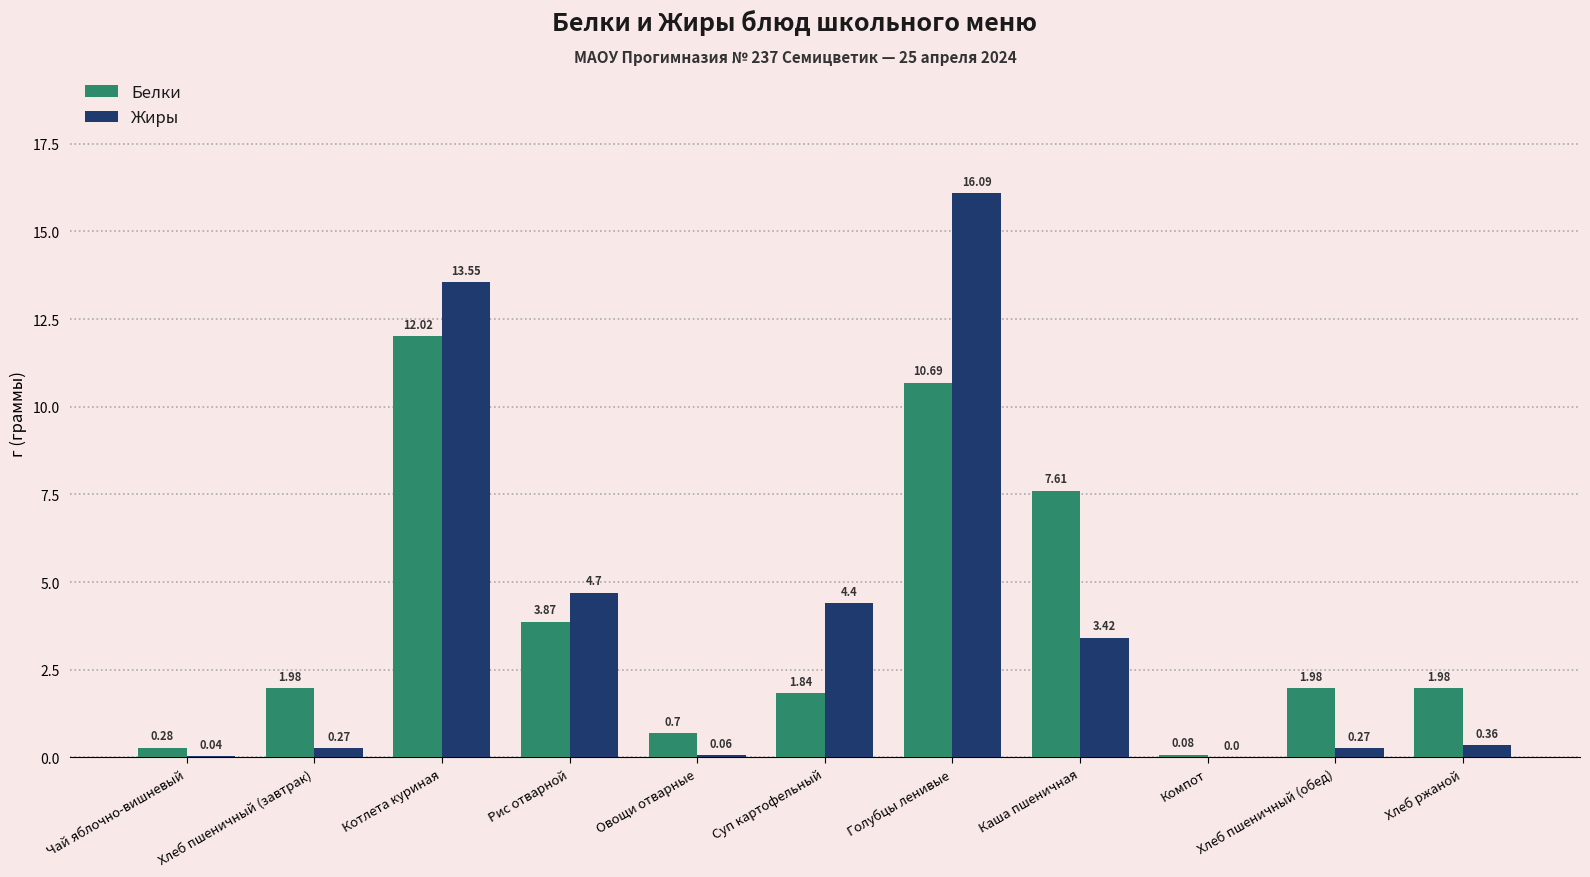

Which series changed the most between Котлета куриная and Голубцы ленивые?

Жиры